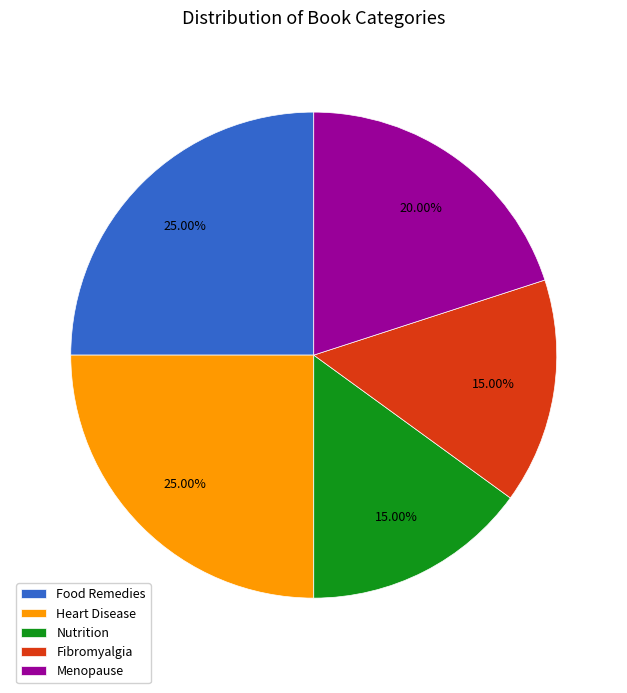

Does Food Remedies represent more than half of the total?

No